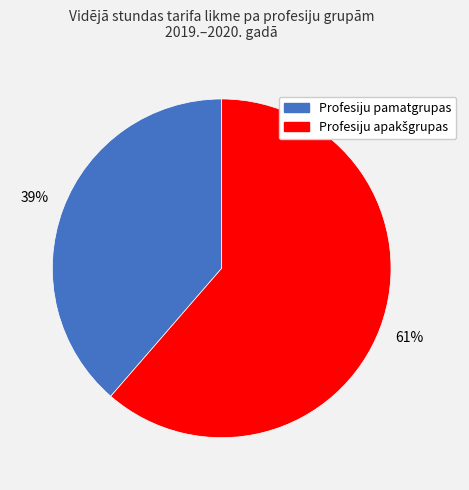

Is there a majority slice in this chart?

Yes